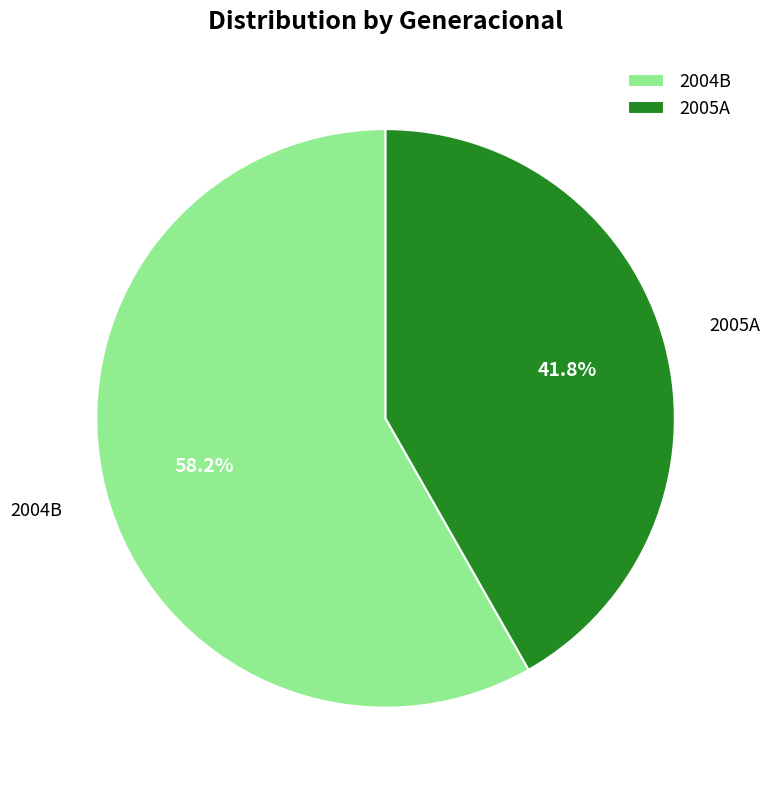

Between 2004B and 2005A, which is larger?

2004B